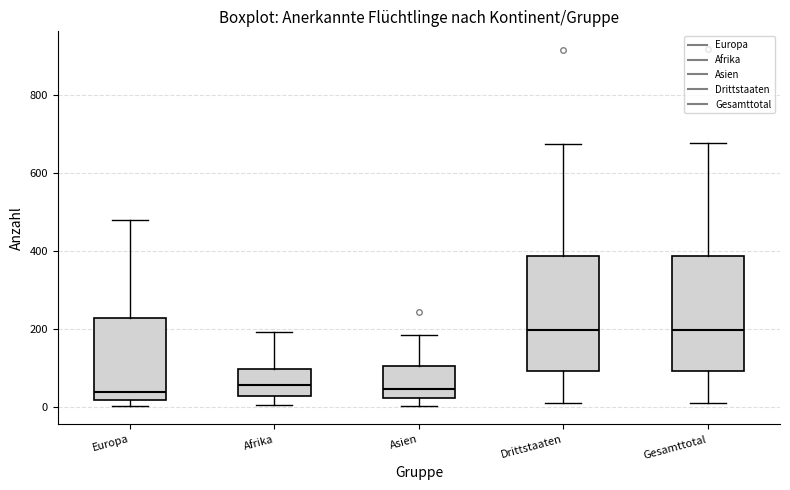

Reading left to right, read every box against the y-axis: the position of its median line, the range the box covers, and the ends of its whiskers. The values are not printed on the chart, so give them approximately, as read against the axis.

Europa: median 40, box 20 to 220, whiskers 0 to 480
Afrika: median 60, box 20 to 100, whiskers 0 to 200
Asien: median 40, box 20 to 100, whiskers 0 to 180
Drittstaaten: median 200, box 100 to 380, whiskers 20 to 680
Gesamttotal: median 200, box 100 to 380, whiskers 20 to 680